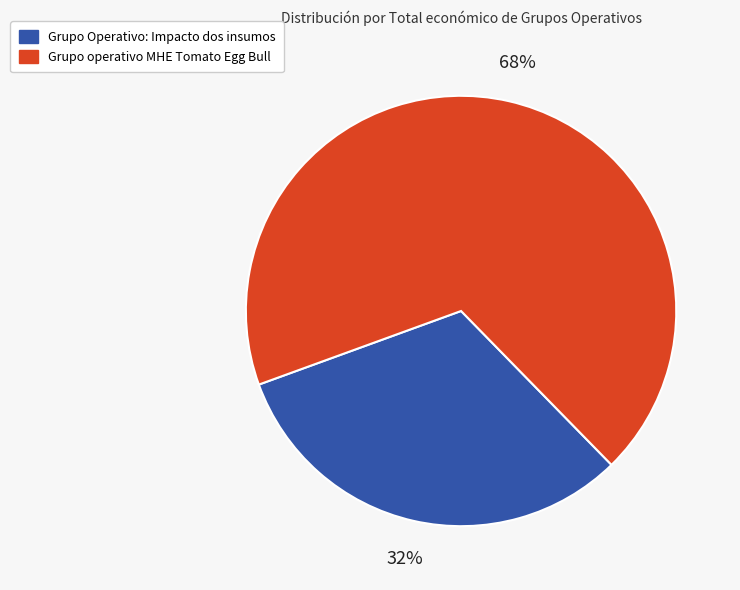

To the nearest percent, what percentage of the pie is Grupo Operativo: Impacto dos insumos?

32%